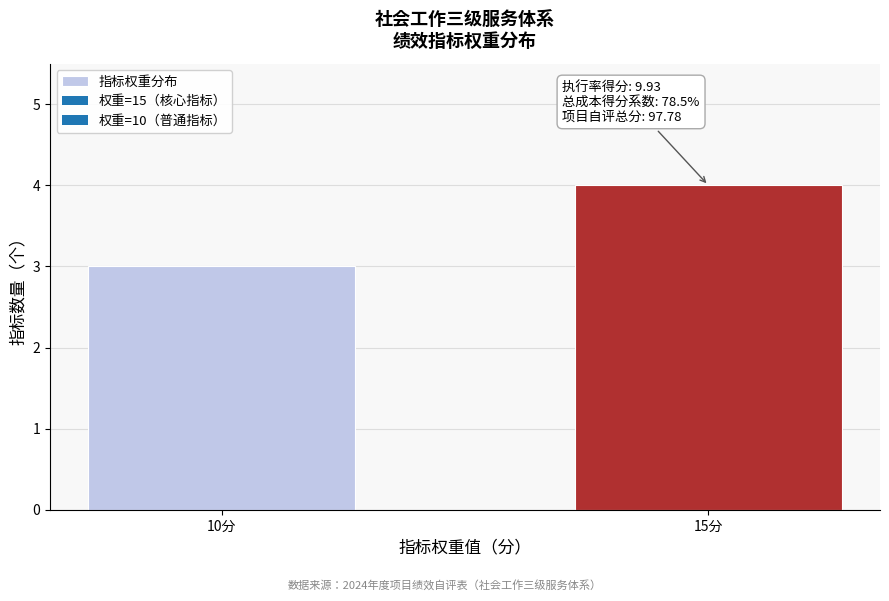

Reading left to right, extract all data points from this chart.

10分=3	15分=4